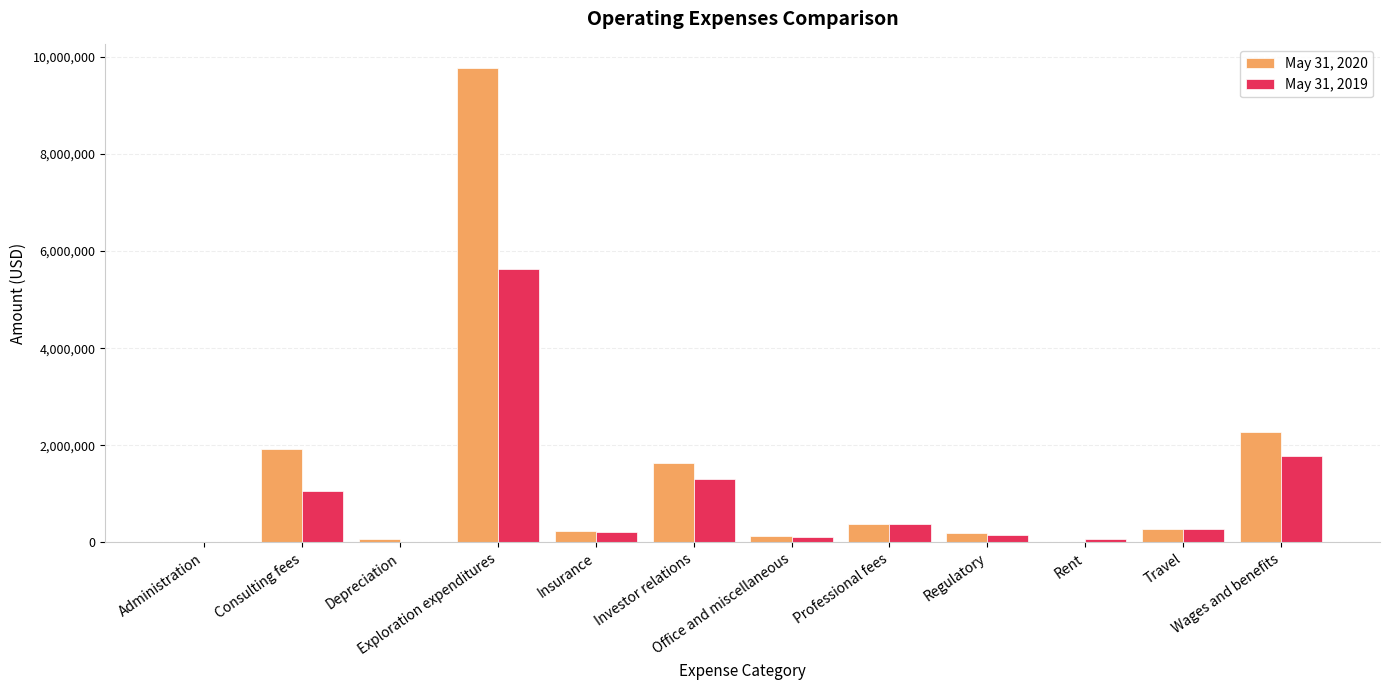

At which label is May 31, 2020 closest to 4883346?

Wages and benefits